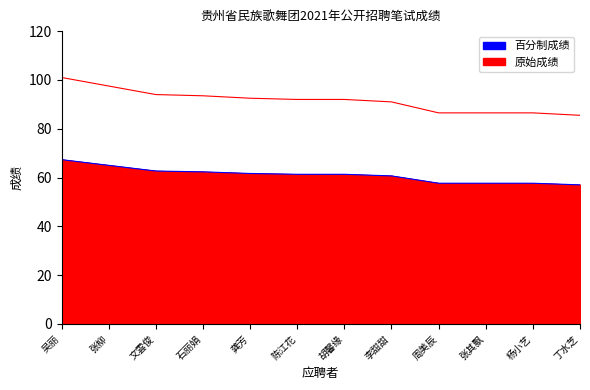

List the series in order of their overall mean, highest first.

原始成绩, 百分制成绩